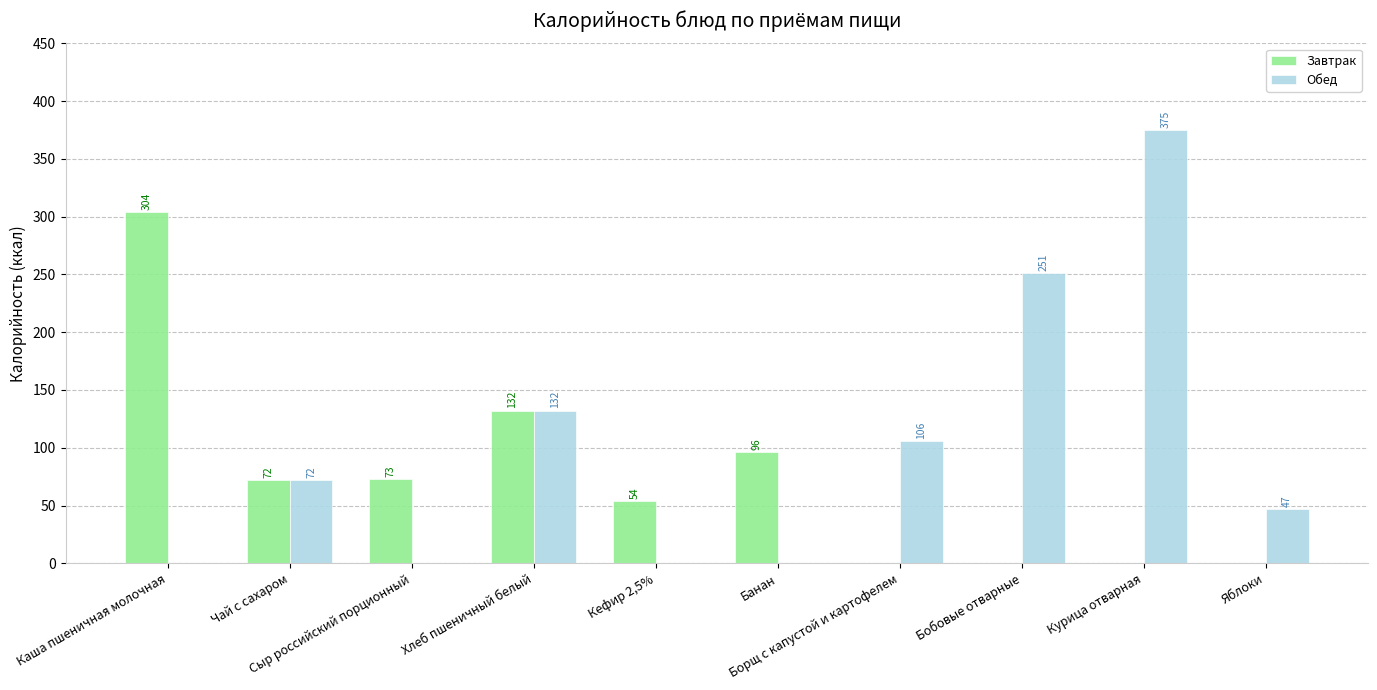

How many categories are shown in the chart?

10